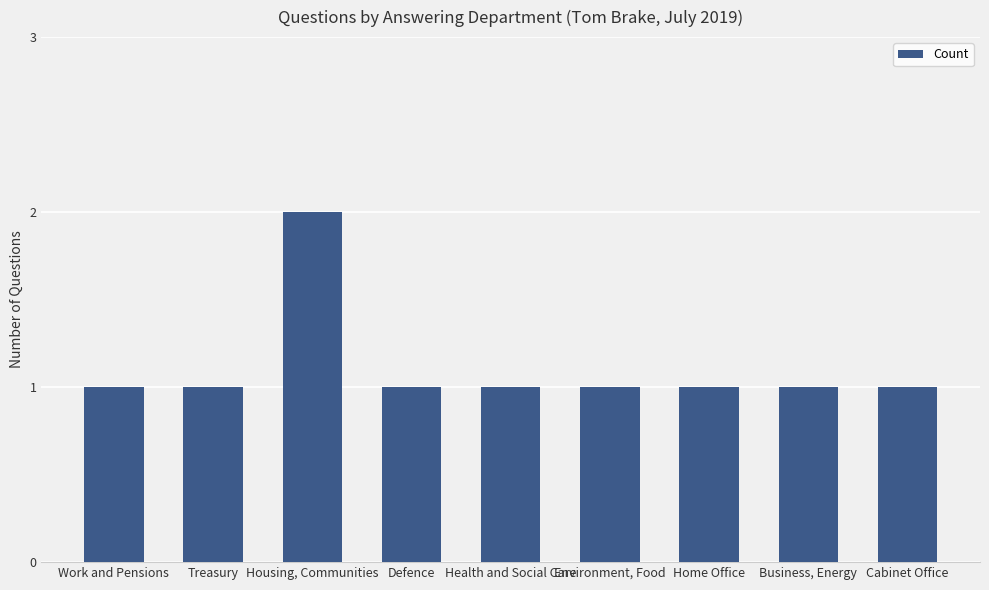

Approximately how many times larger is the value at Environment, Food compared to Defence?

1.0